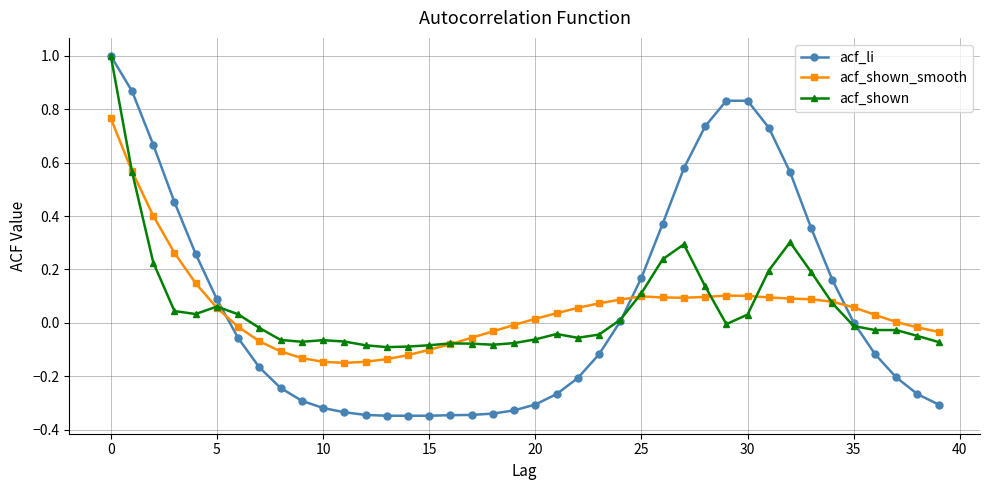

True or false: acf_shown_smooth and acf_li intersect in this chart.

True